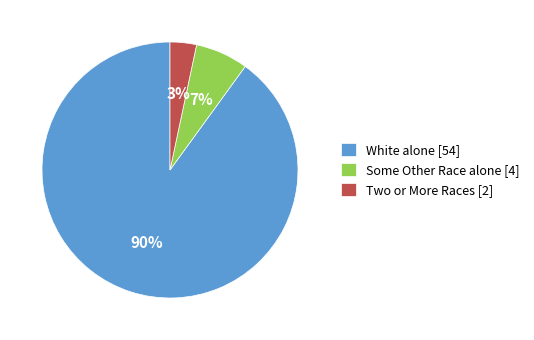

Rank the categories by value from lowest to highest.

Two or More Races, Some Other Race alone, White alone